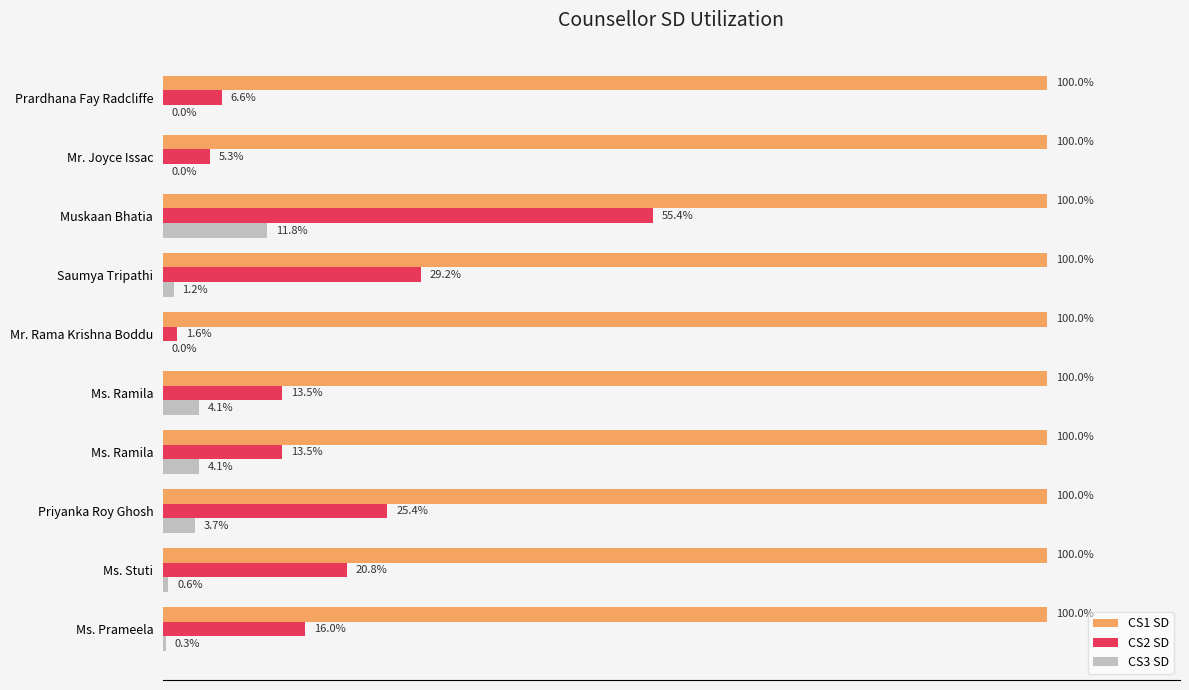

What are all the series names shown in the legend?

CS1 SD, CS2 SD, CS3 SD